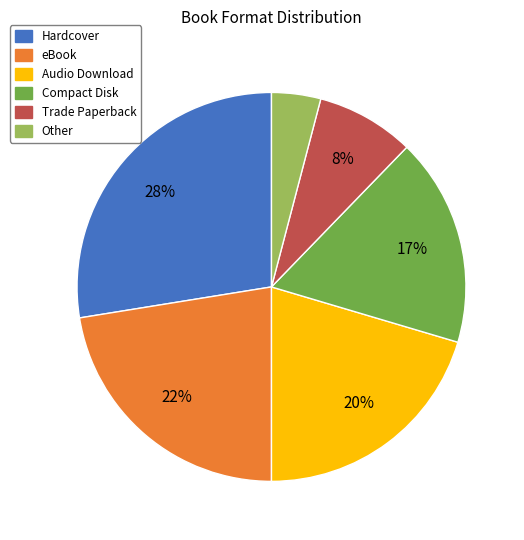

True or false: Compact Disk accounts for 5% of the total.

False